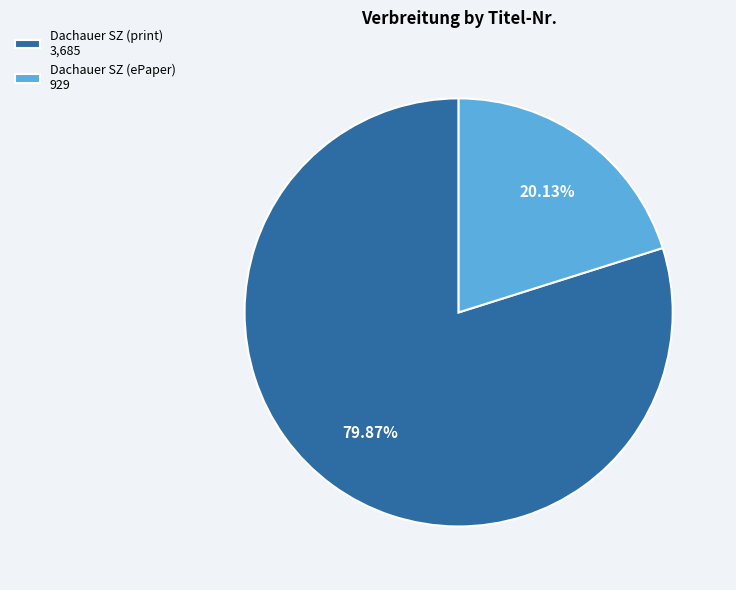

Rank the categories by value from lowest to highest.

Dachauer SZ (ePaper) 929, Dachauer SZ (print) 3,685